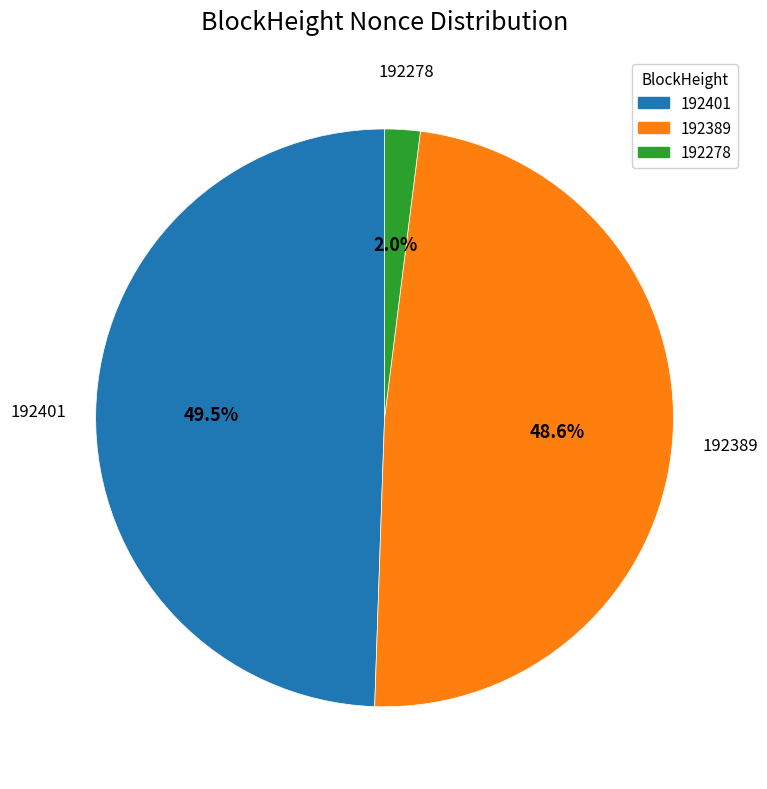

What percentage is NOT represented by 192389?

51.4%